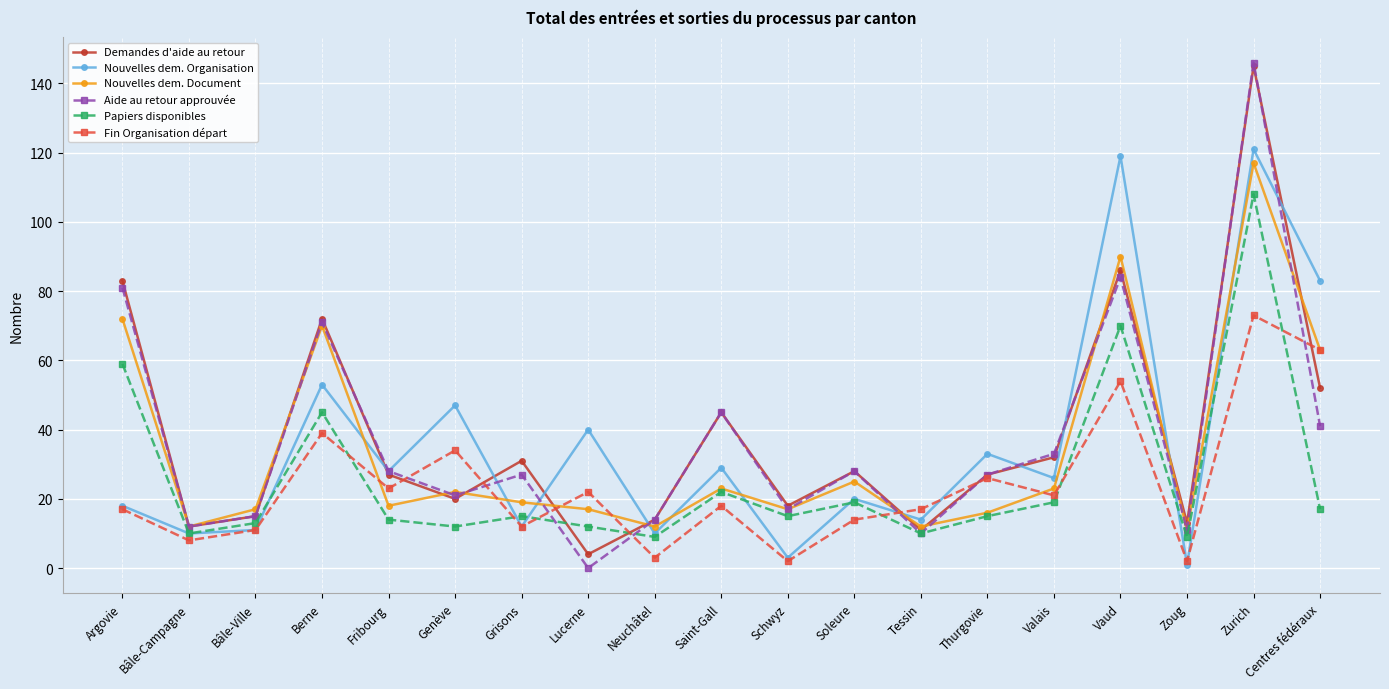

What is the greatest value displayed?

146